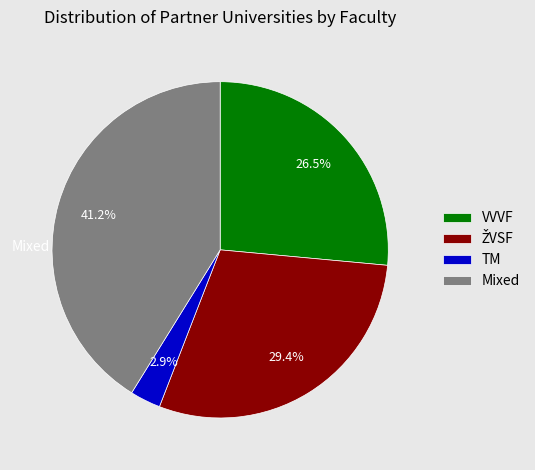

What percentage is NOT represented by TM?

97.1%